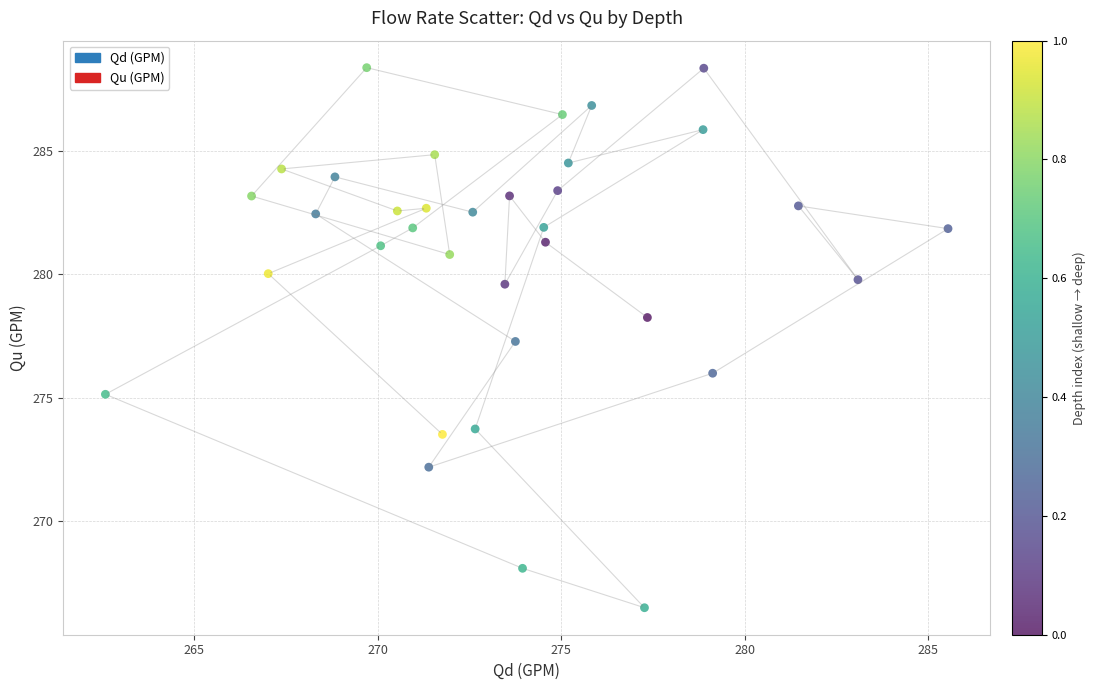

What Y value in the scatter plot is closest to 277?

277.3